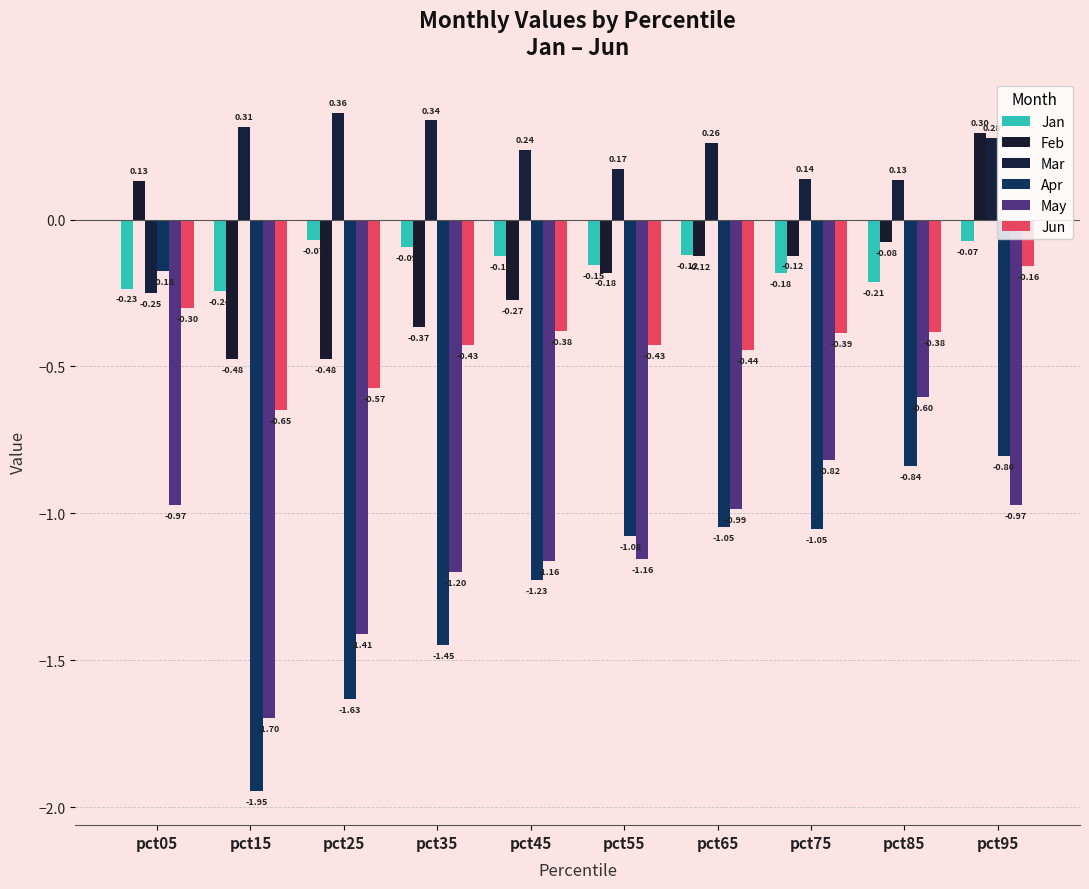

What is the value of the Jan bar at the 5th from the left?

-0.1